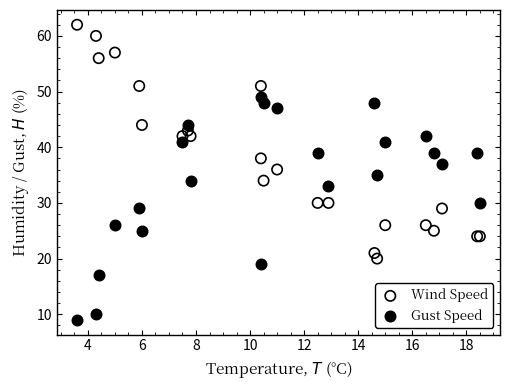

Which series reaches the maximum Y coordinate?

Wind Speed